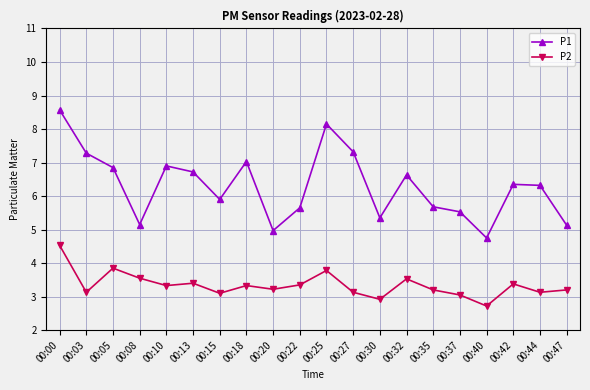

Count the number of categories in the chart.

20